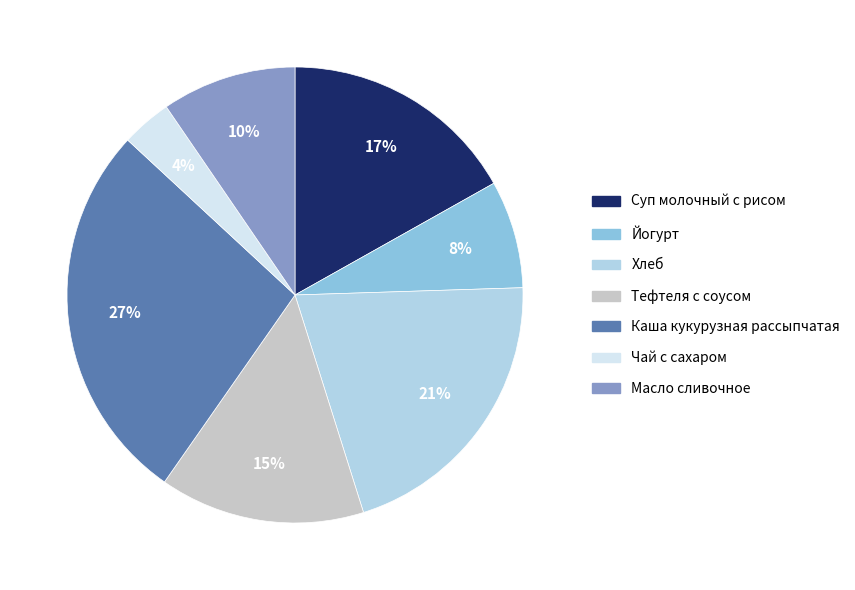

To the nearest percent, what is the difference between the Масло сливочное and Йогурт slice percentages?

2%